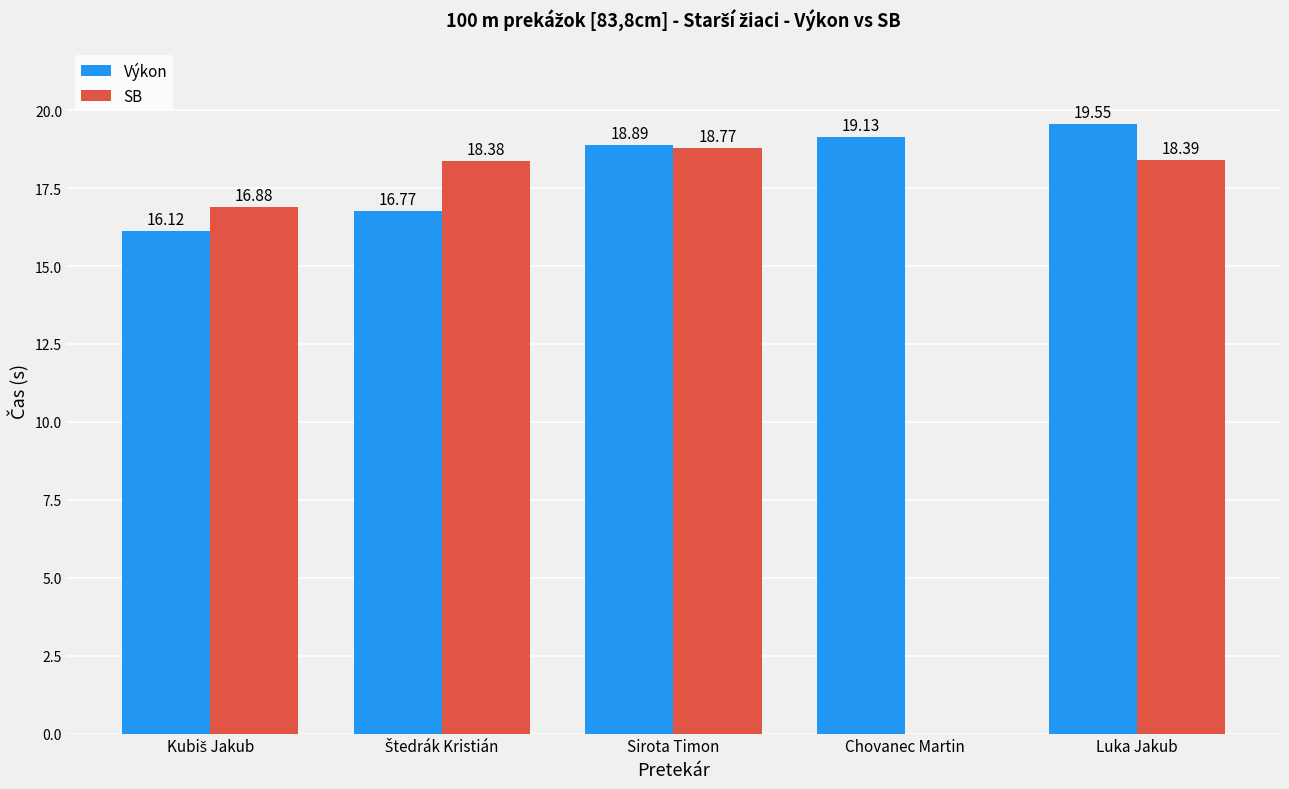

Reading left to right, transcribe all the data shown in this chart.

Výkon: 16.1	16.8	18.9	19.1	19.6
SB: 16.9	18.4	18.8	0.0	18.4